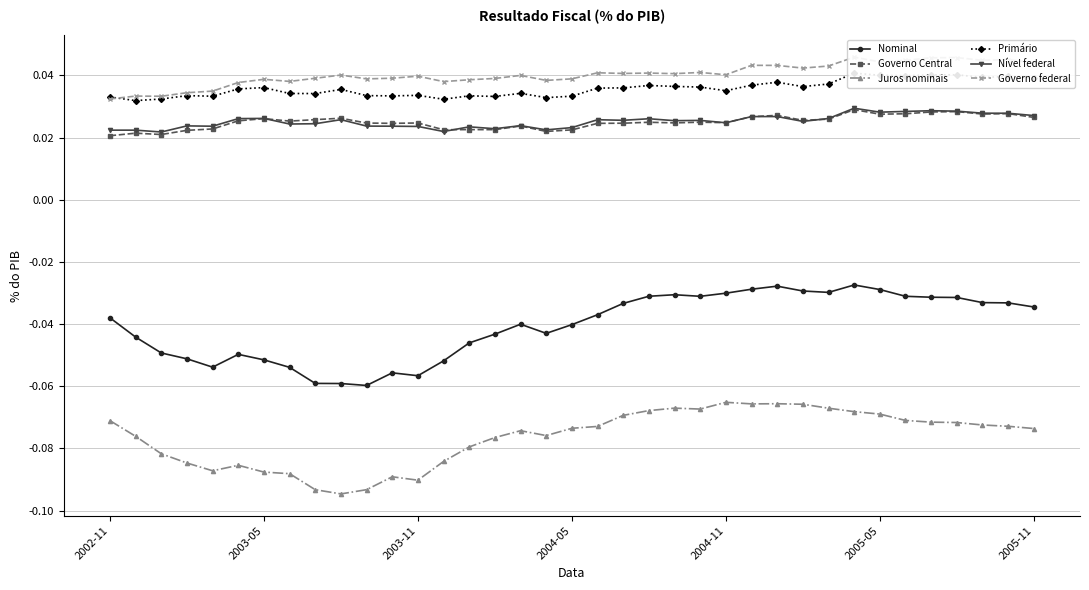

True or false: Nominal has more than 1 interior local peaks.

True